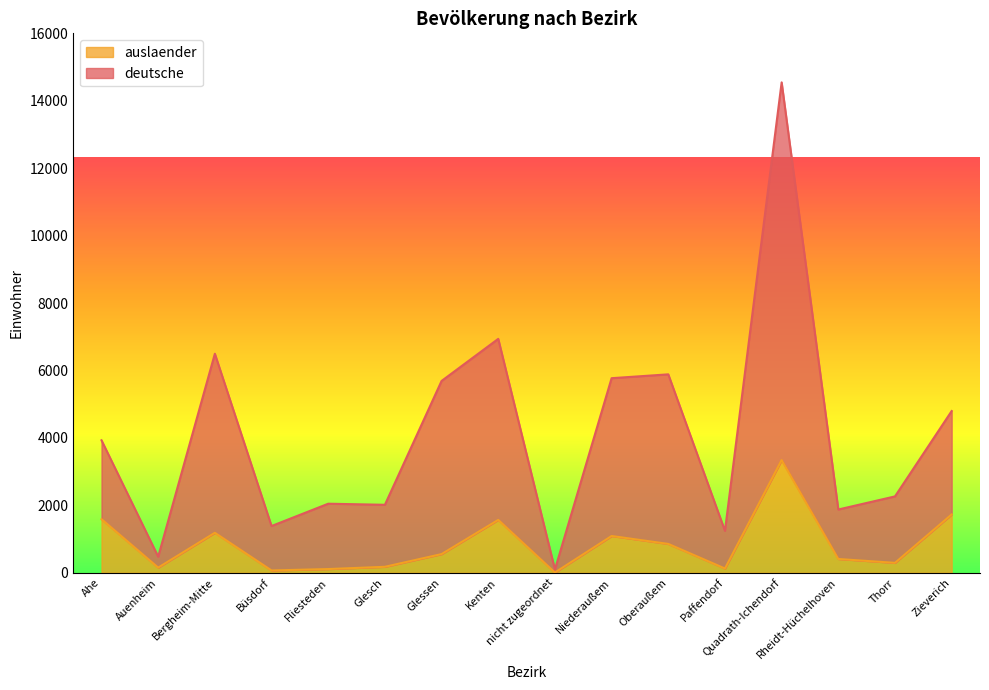

Which series has the largest total across all categories?

deutsche